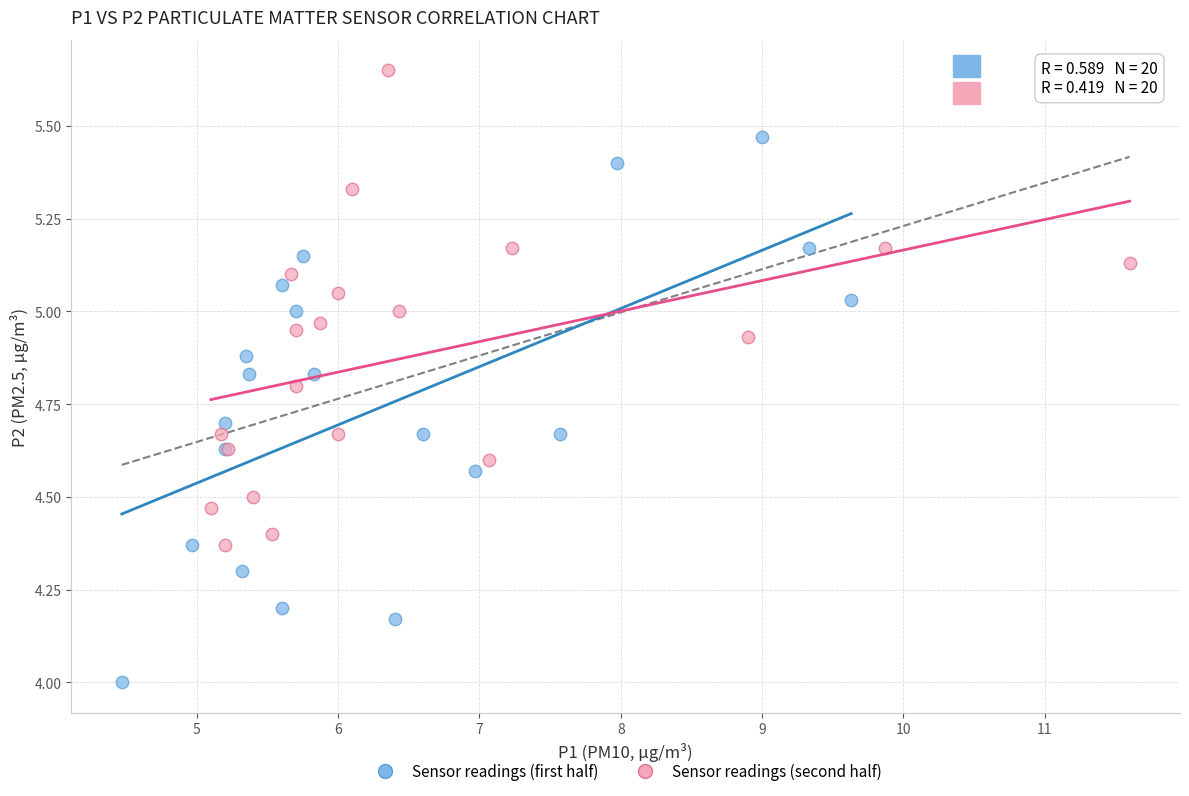

Which series contains the highest Y value?

Sensor readings (second half)